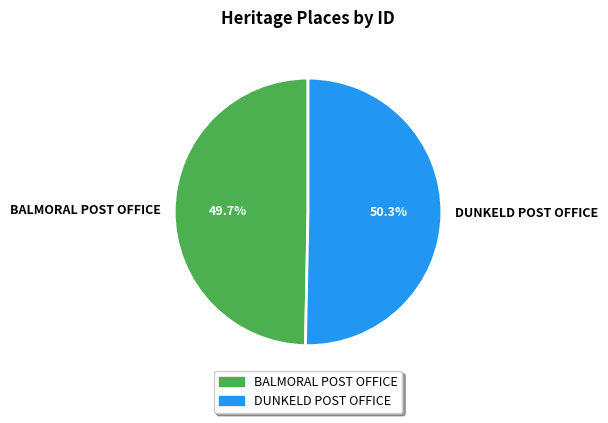

What percentage is the BALMORAL POST OFFICE slice, to the nearest percent?

50%